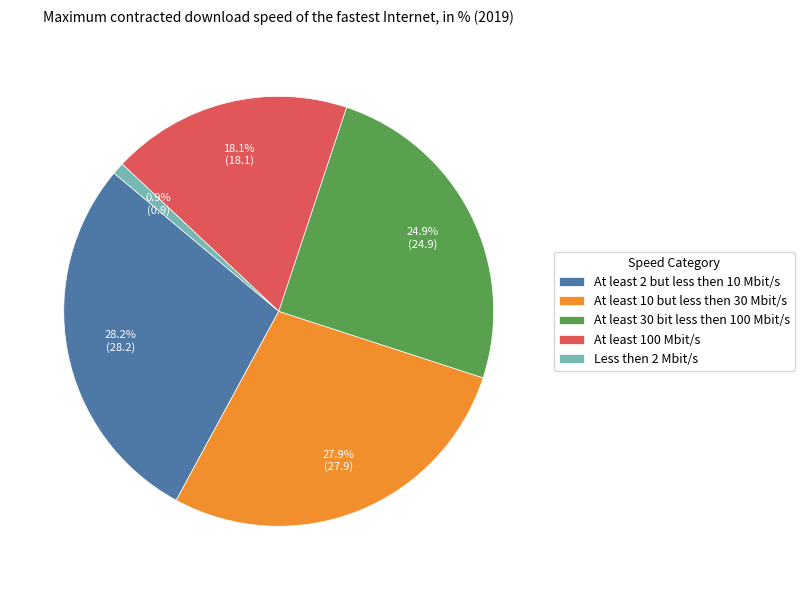

Combined, what portion of the pie is Less then 2 Mbit/s and At least 30 bit less then 100 Mbit/s?

25.8%